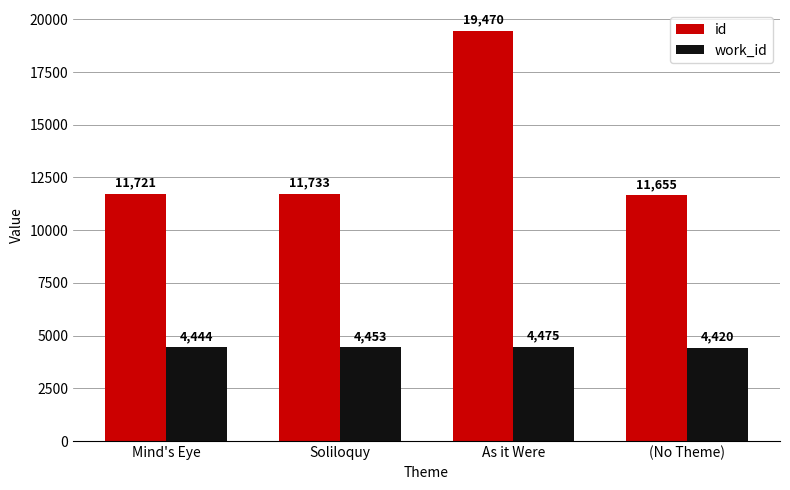

Rank the series by their average value, from highest to lowest.

id, work_id